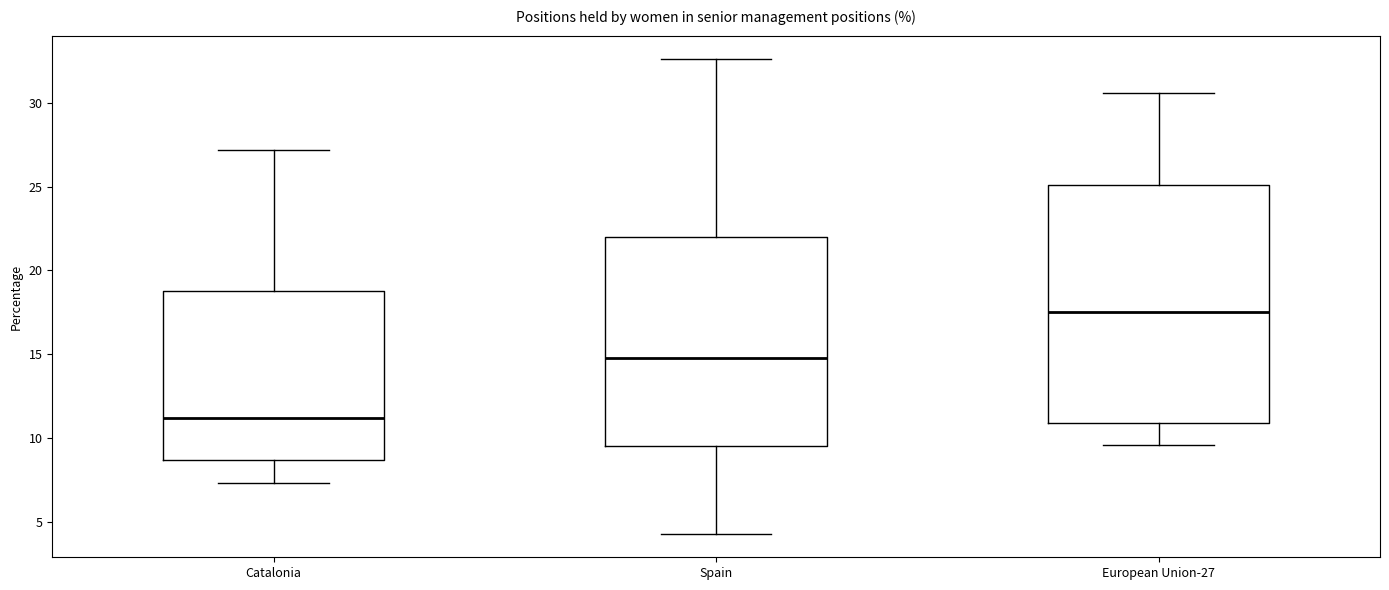

Reading left to right, read every box against the y-axis: the position of its median line, the range the box covers, and the ends of its whiskers. The values are not printed on the chart, so give them approximately, as read against the axis.

Catalonia: median 11.0, box 8.5 to 19.0, whiskers 7.5 to 27.0
Spain: median 15.0, box 9.5 to 22.0, whiskers 4.5 to 32.5
European Union-27: median 17.5, box 11.0 to 25.0, whiskers 9.5 to 30.5